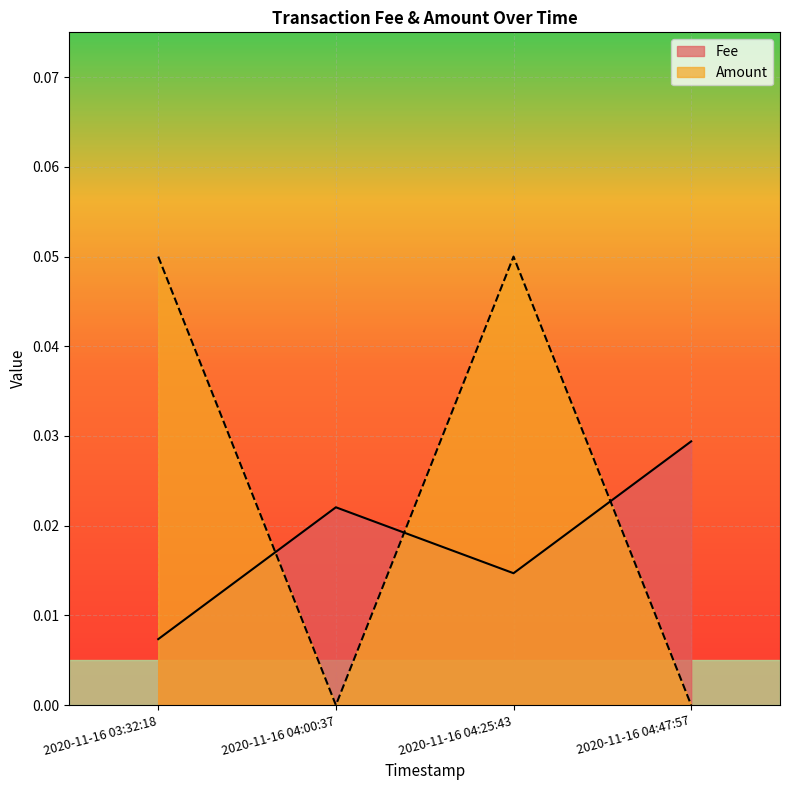

How many lines are shown in the chart?

2